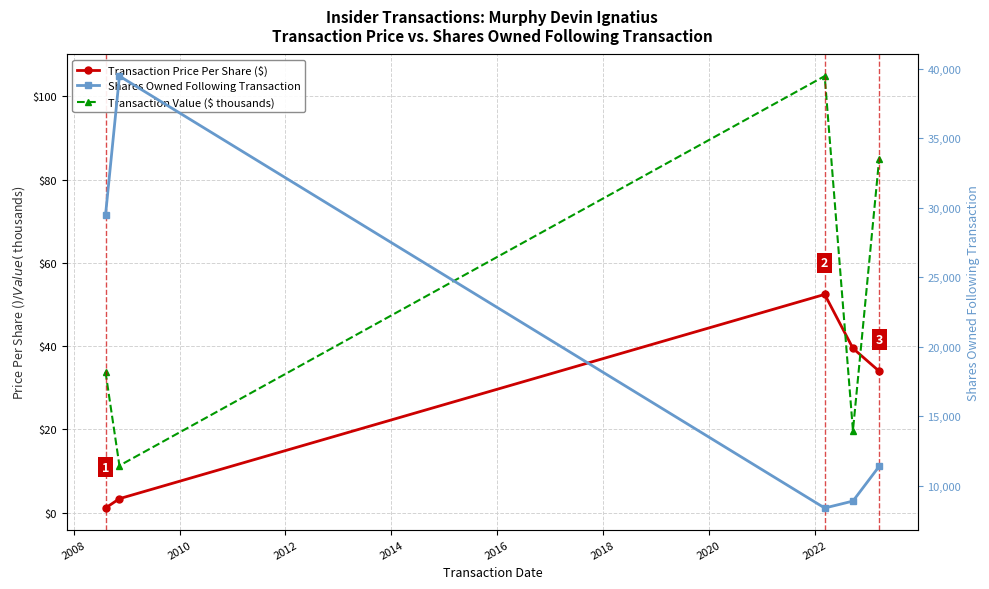

What is the value of the Transaction Value ($ thousands) point at the 2nd from the left?

11.3